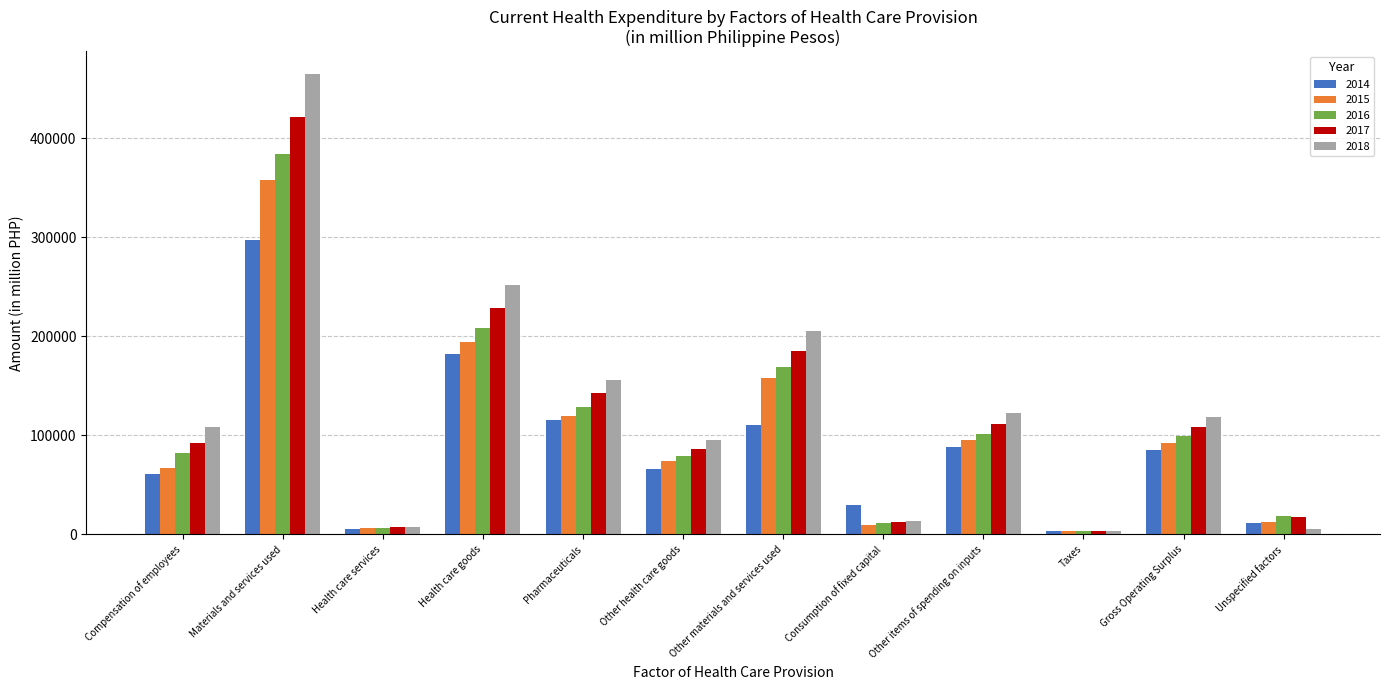

Are the bars horizontal?

No